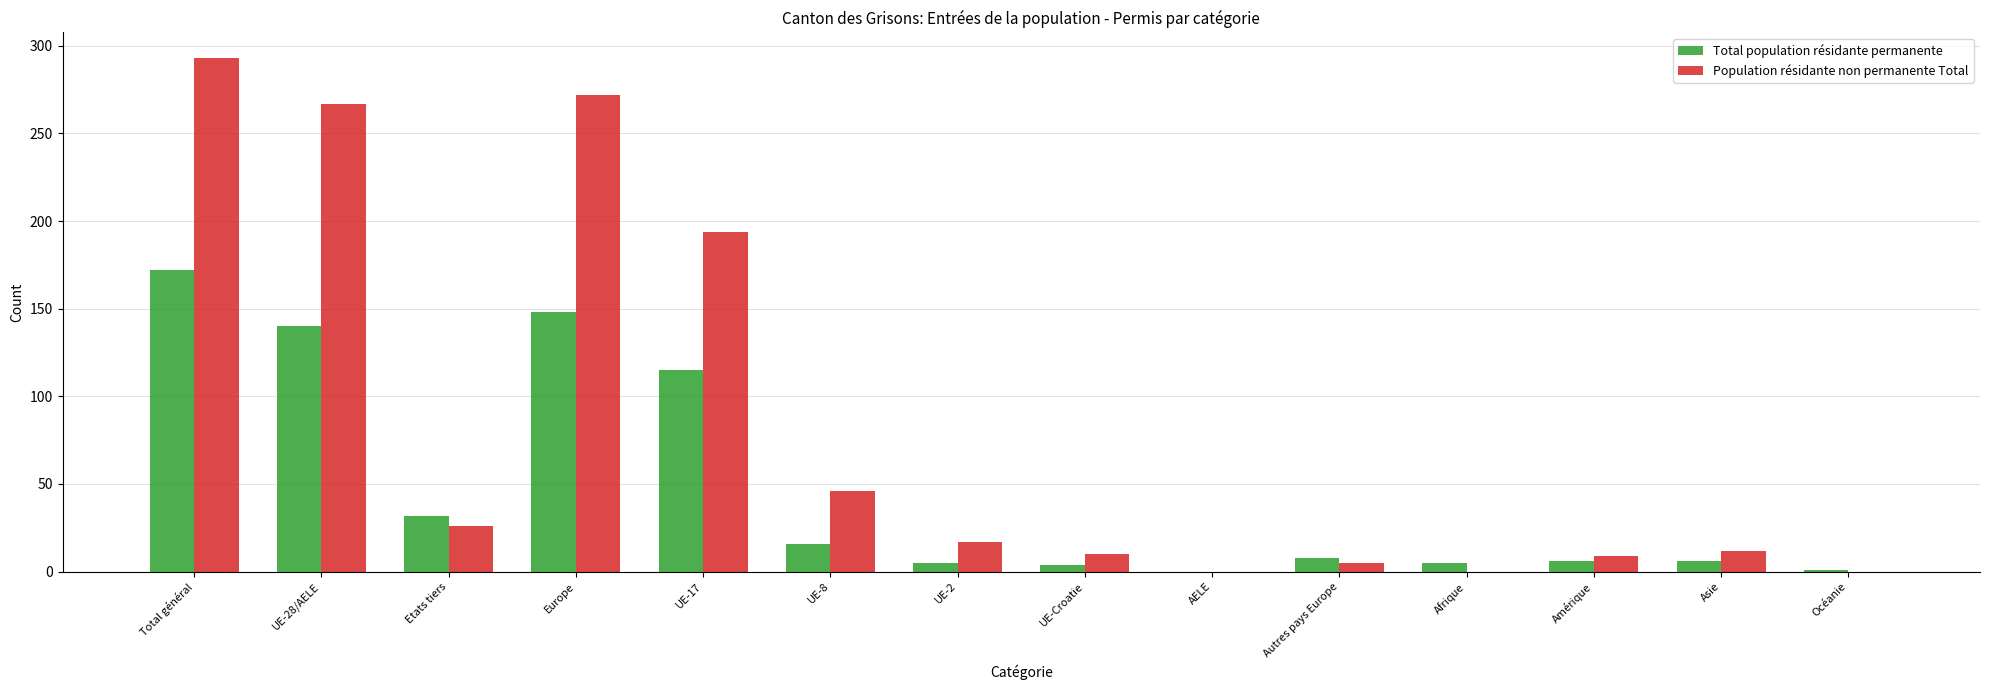

What is the total value across all series at Total général?

465